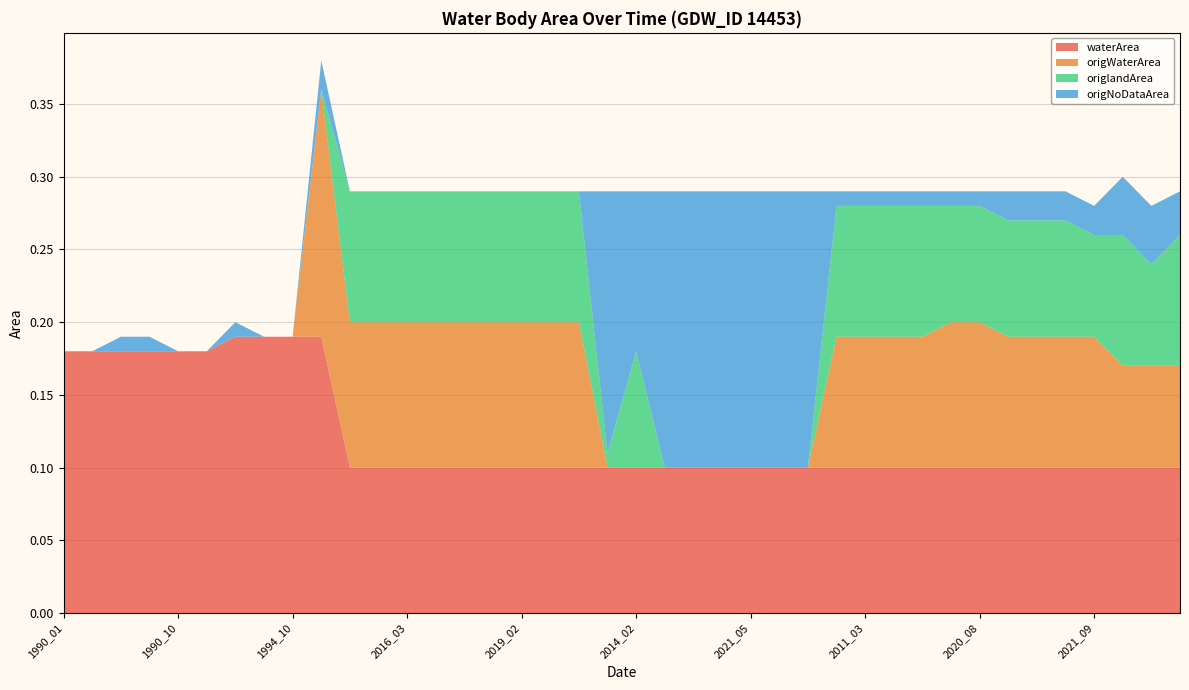

Reading left to right, transcribe all the data shown in this chart.

waterArea: 1990_01=0.2	1990_02=0.2	1990_03=0.2	1990_04=0.2	1990_10=0.2	1990_11=0.2	1994_03=0.2	1994_08=0.2	1994_10=0.2	1994_07=0.2	1992_01=0.1	2014_01=0.1	2016_03=0.1	2018_10=0.1	2018_11=0.1	2019_01=0.1	2019_02=0.1	2019_11=0.1	2019_12=0.1	2020_09=0.1	2014_02=0.1	2020_05=0.1	2020_06=0.1	2020_07=0.1	2021_05=0.1	2021_06=0.1	2021_07=0.1	2010_03=0.1	2011_03=0.1	2011_12=0.1	2021_04=0.1	1989_09=0.1	2020_08=0.1	1985_11=0.1	1986_03=0.1	1989_08=0.1	2021_09=0.1	1991_04=0.1	2016_02=0.1	1994_02=0.1
origWaterArea: 1990_01=0.0	1990_02=0.0	1990_03=0.0	1990_04=0.0	1990_10=0.0	1990_11=0.0	1994_03=0.0	1994_08=0.0	1994_10=0.0	1994_07=0.2	1992_01=0.1	2014_01=0.1	2016_03=0.1	2018_10=0.1	2018_11=0.1	2019_01=0.1	2019_02=0.1	2019_11=0.1	2019_12=0.1	2020_09=0.0	2014_02=0.0	2020_05=0.0	2020_06=0.0	2020_07=0.0	2021_05=0.0	2021_06=0.0	2021_07=0.0	2010_03=0.1	2011_03=0.1	2011_12=0.1	2021_04=0.1	1989_09=0.1	2020_08=0.1	1985_11=0.1	1986_03=0.1	1989_08=0.1	2021_09=0.1	1991_04=0.1	2016_02=0.1	1994_02=0.1
origlandArea: 1990_01=0.0	1990_02=0.0	1990_03=0.0	1990_04=0.0	1990_10=0.0	1990_11=0.0	1994_03=0.0	1994_08=0.0	1994_10=0.0	1994_07=0.0	1992_01=0.1	2014_01=0.1	2016_03=0.1	2018_10=0.1	2018_11=0.1	2019_01=0.1	2019_02=0.1	2019_11=0.1	2019_12=0.1	2020_09=0.0	2014_02=0.1	2020_05=0.0	2020_06=0.0	2020_07=0.0	2021_05=0.0	2021_06=0.0	2021_07=0.0	2010_03=0.1	2011_03=0.1	2011_12=0.1	2021_04=0.1	1989_09=0.1	2020_08=0.1	1985_11=0.1	1986_03=0.1	1989_08=0.1	2021_09=0.1	1991_04=0.1	2016_02=0.1	1994_02=0.1
origNoDataArea: 1990_01=0.0	1990_02=0.0	1990_03=0.0	1990_04=0.0	1990_10=0.0	1990_11=0.0	1994_03=0.0	1994_08=0.0	1994_10=0.0	1994_07=0.0	1992_01=0.0	2014_01=0.0	2016_03=0.0	2018_10=0.0	2018_11=0.0	2019_01=0.0	2019_02=0.0	2019_11=0.0	2019_12=0.0	2020_09=0.2	2014_02=0.1	2020_05=0.2	2020_06=0.2	2020_07=0.2	2021_05=0.2	2021_06=0.2	2021_07=0.2	2010_03=0.0	2011_03=0.0	2011_12=0.0	2021_04=0.0	1989_09=0.0	2020_08=0.0	1985_11=0.0	1986_03=0.0	1989_08=0.0	2021_09=0.0	1991_04=0.0	2016_02=0.0	1994_02=0.0